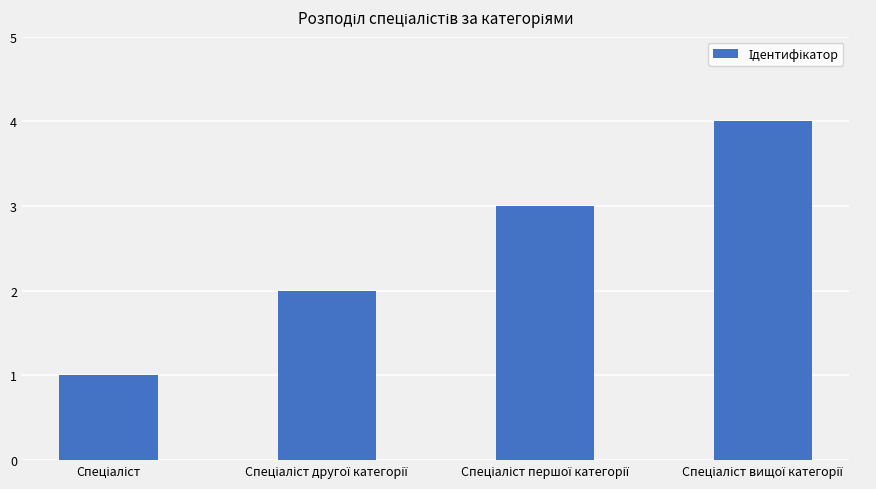

What is the greatest value displayed?

4